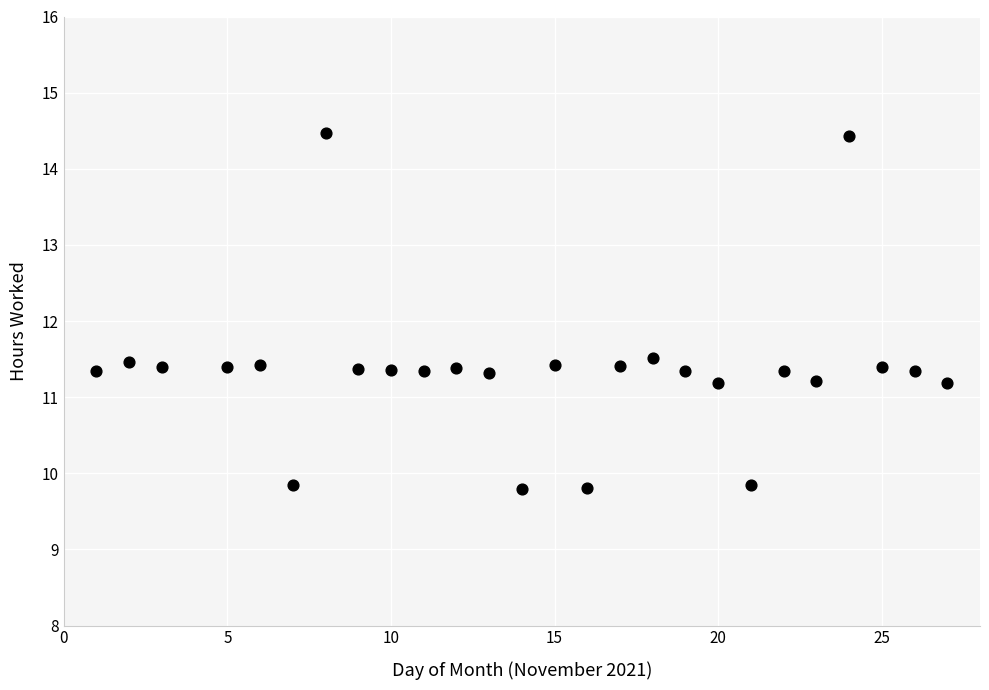

What is the range of Y values (max minus min)?

4.7